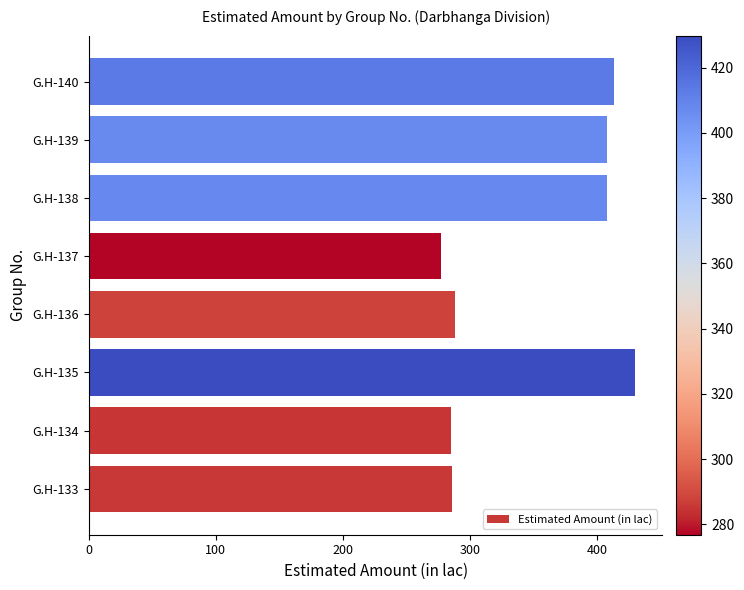

Does the chart contain any negative values?

No